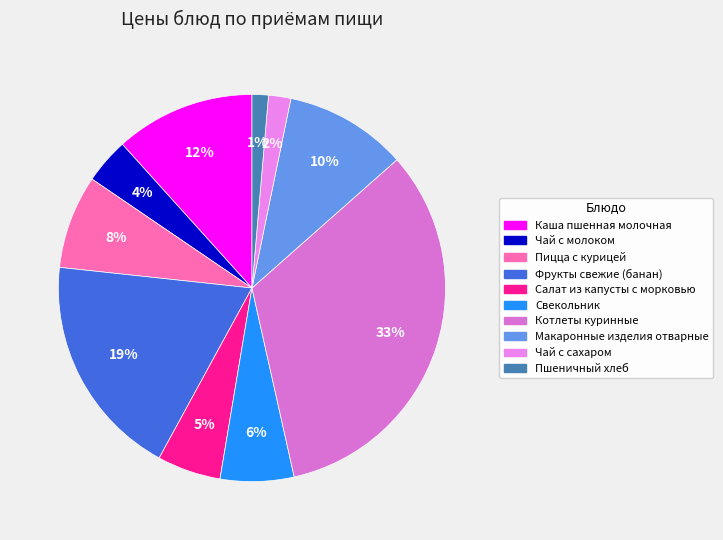

How many segments does this pie chart have?

10